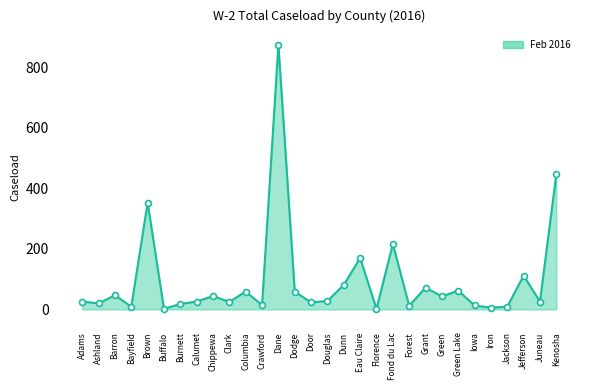

Which has a higher value, Florence or Chippewa?

Chippewa